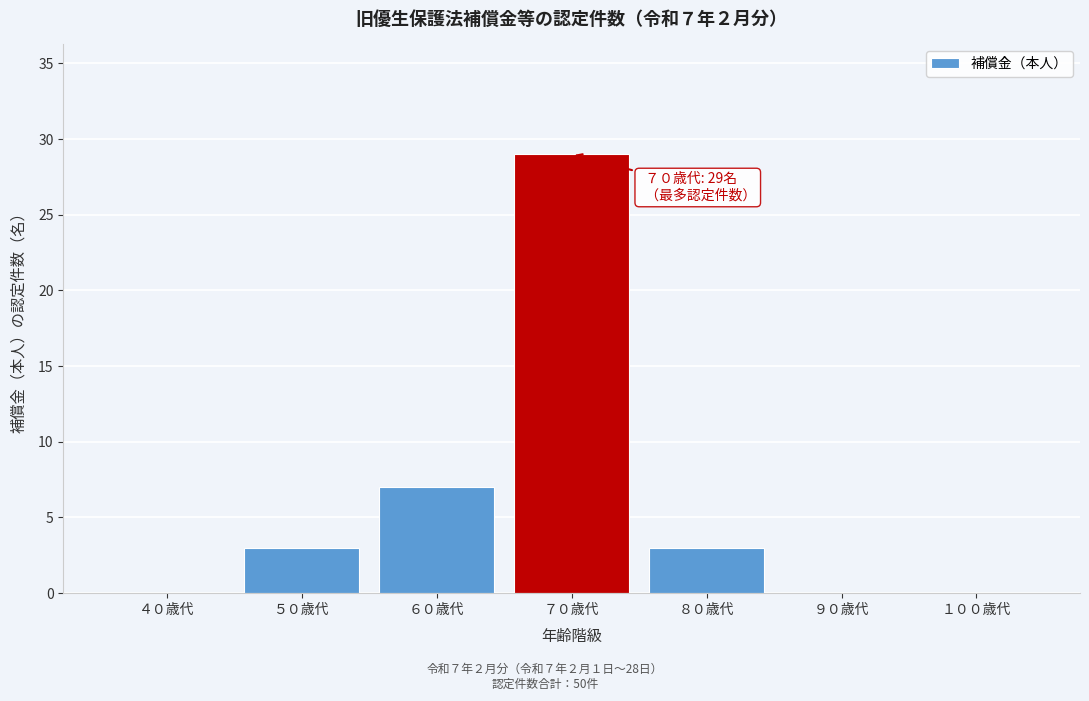

Reading left to right, extract all data points from this chart.

４０歳代=0	５０歳代=3	６０歳代=7	７０歳代=29	８０歳代=3	９０歳代=0	１００歳代=0